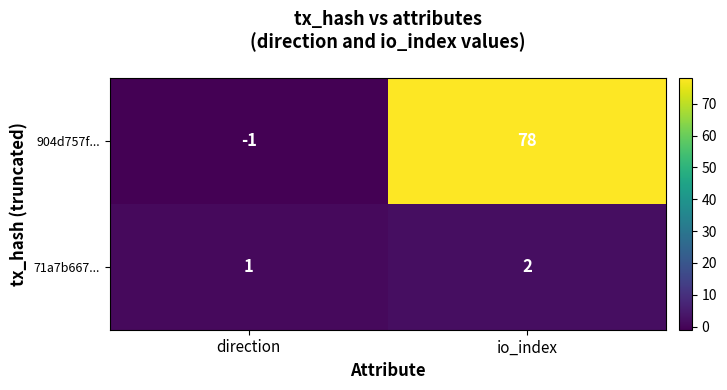

Rank the series by their maximum value, from highest to lowest.

904d757f..., 71a7b667...